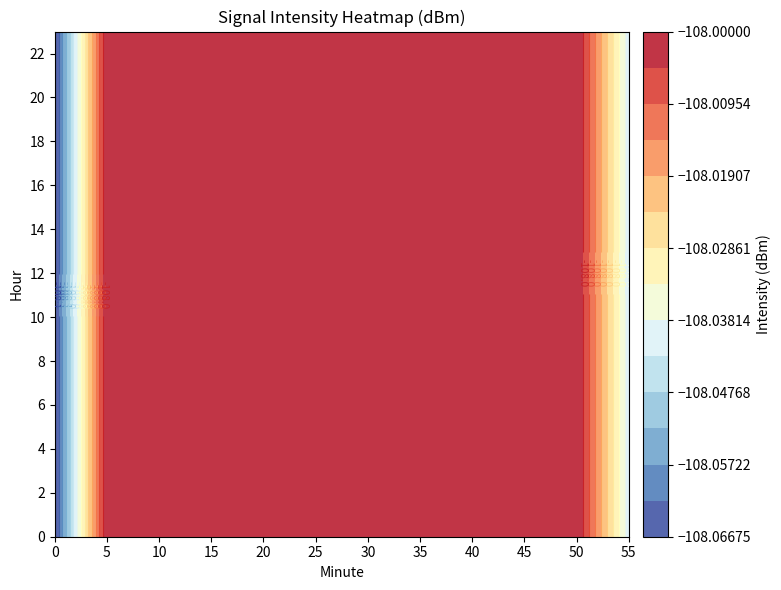

Rank the series at 30 from highest to lowest value.

23, 0